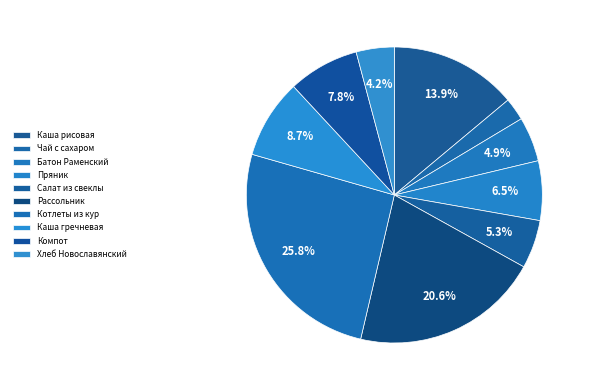

Count the number of slices in the pie.

10